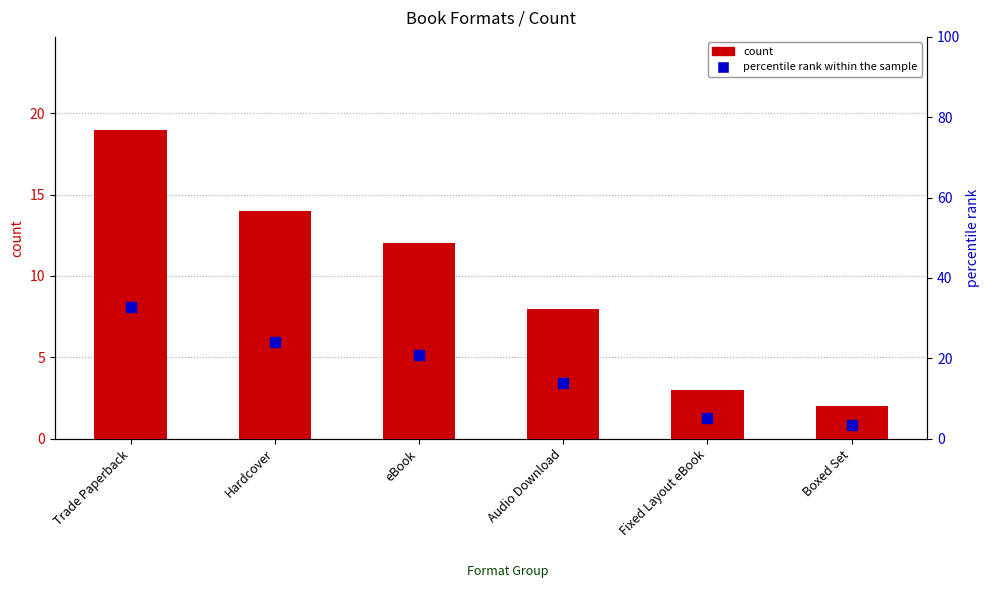

Which series has the largest total across all categories?

percentile rank within the sample